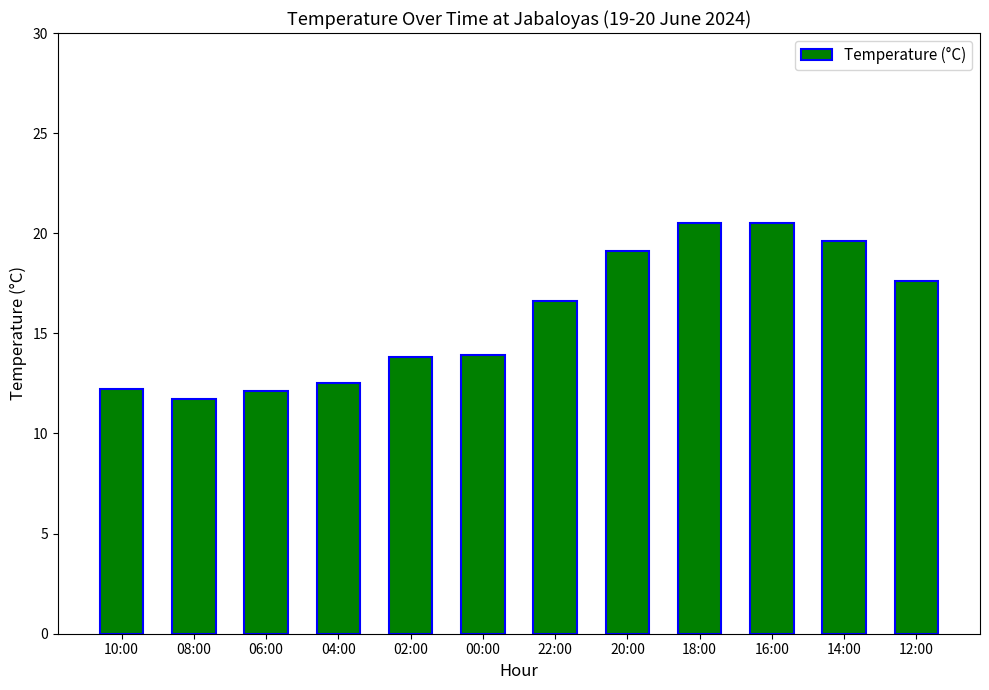

At which category does the chart reach its minimum across all series?

08:00